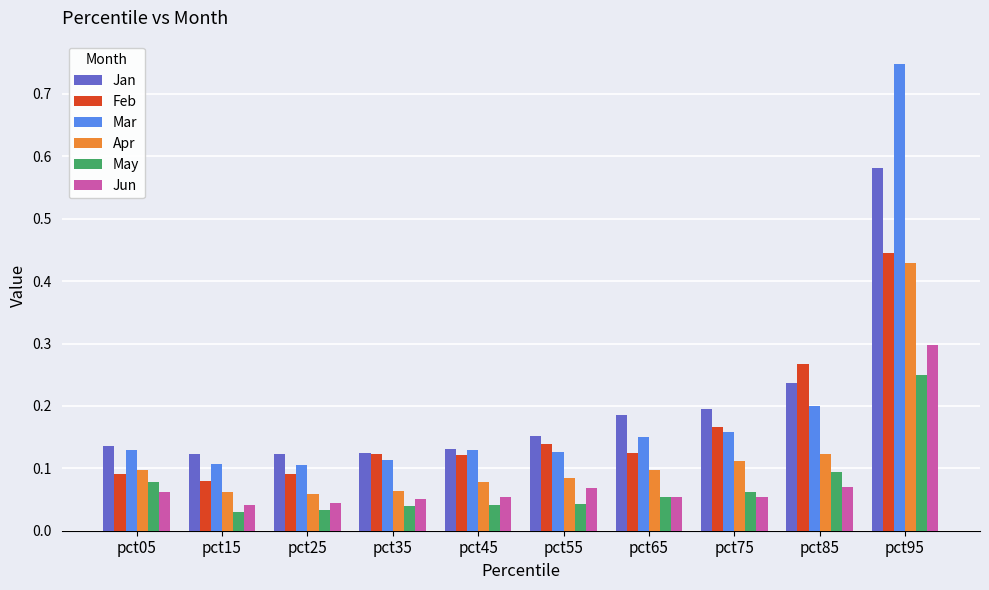

Which series has the largest range (max minus min)?

Mar